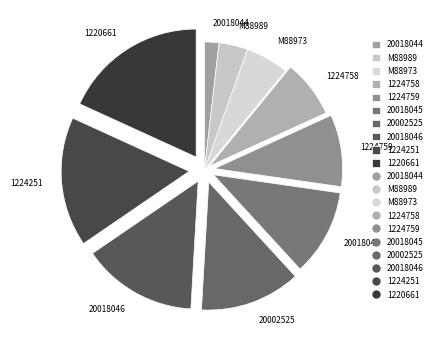

Does M88973 represent more than half of the total?

No